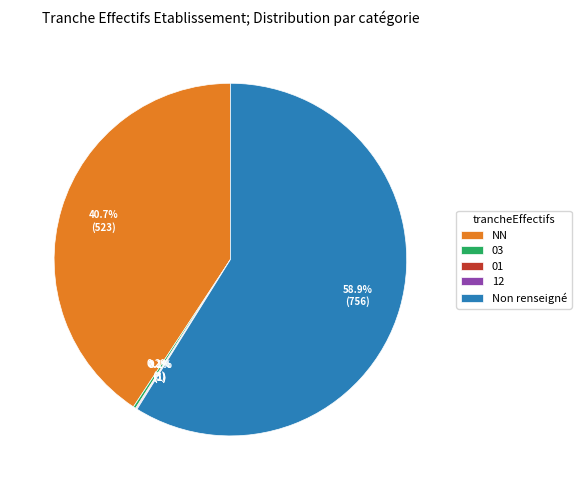

Does Non renseigné represent more than half of the total?

Yes